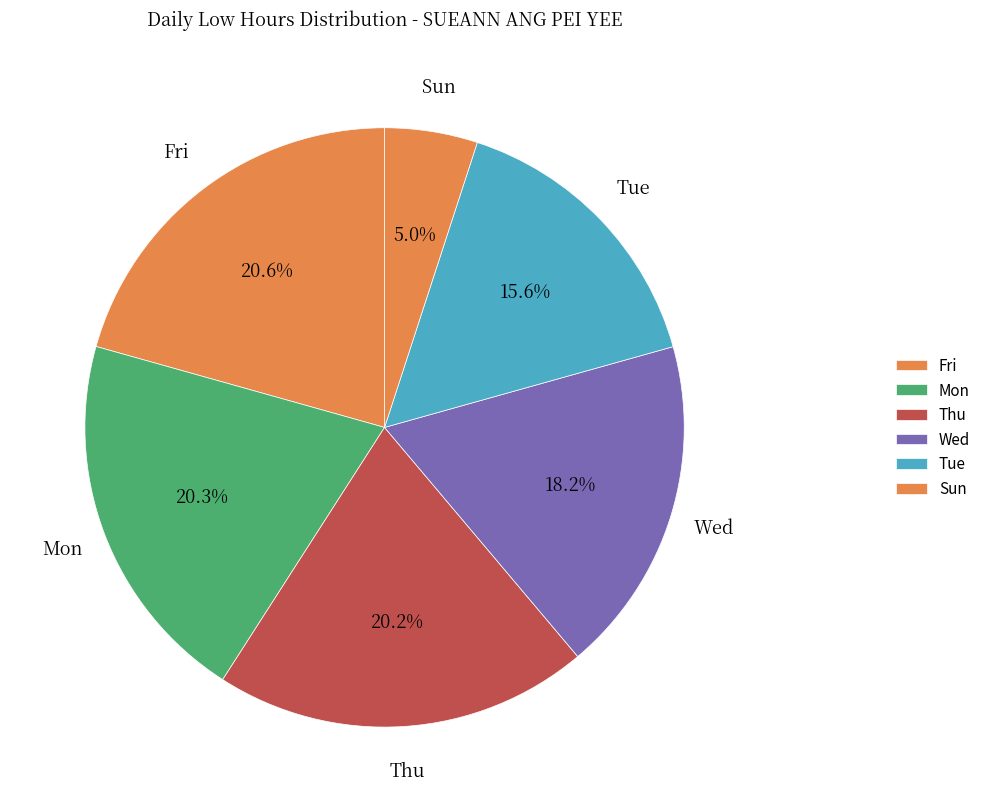

Do Wed and Fri together represent more than half of the pie?

No